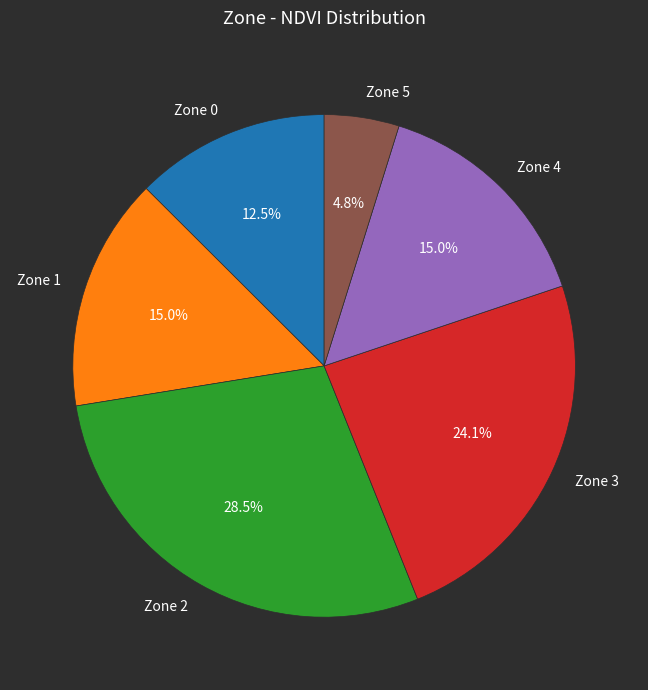

Does Zone 0 represent more than half of the total?

No